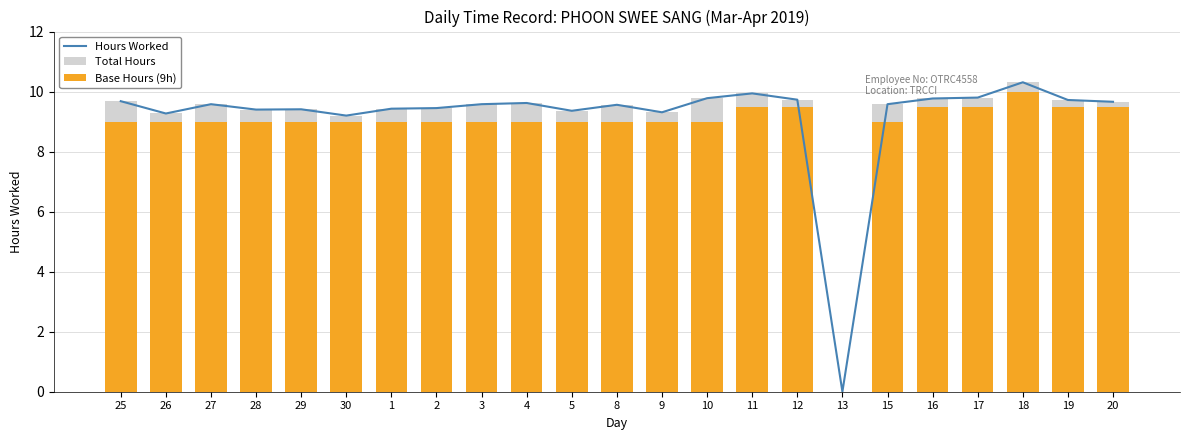

Which series has the largest range (max minus min)?

Hours Worked